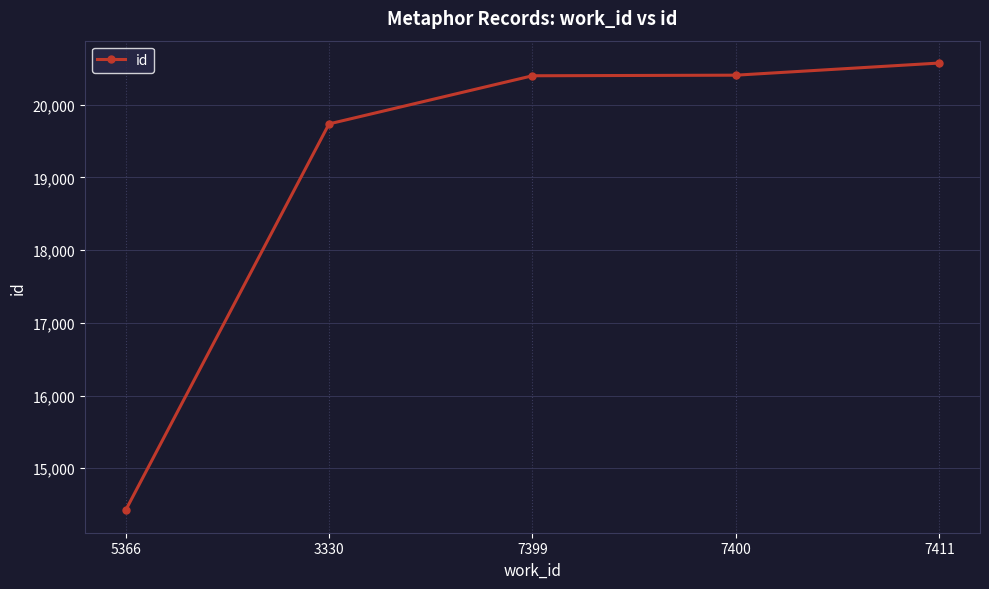

At which label is the value closest to 17496?

3330